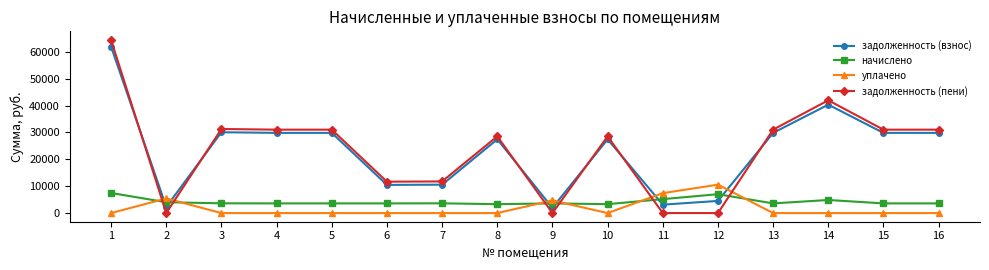

Rank the series by their maximum value, from highest to lowest.

задолженность (пени), задолженность (взнос), уплачено, начислено